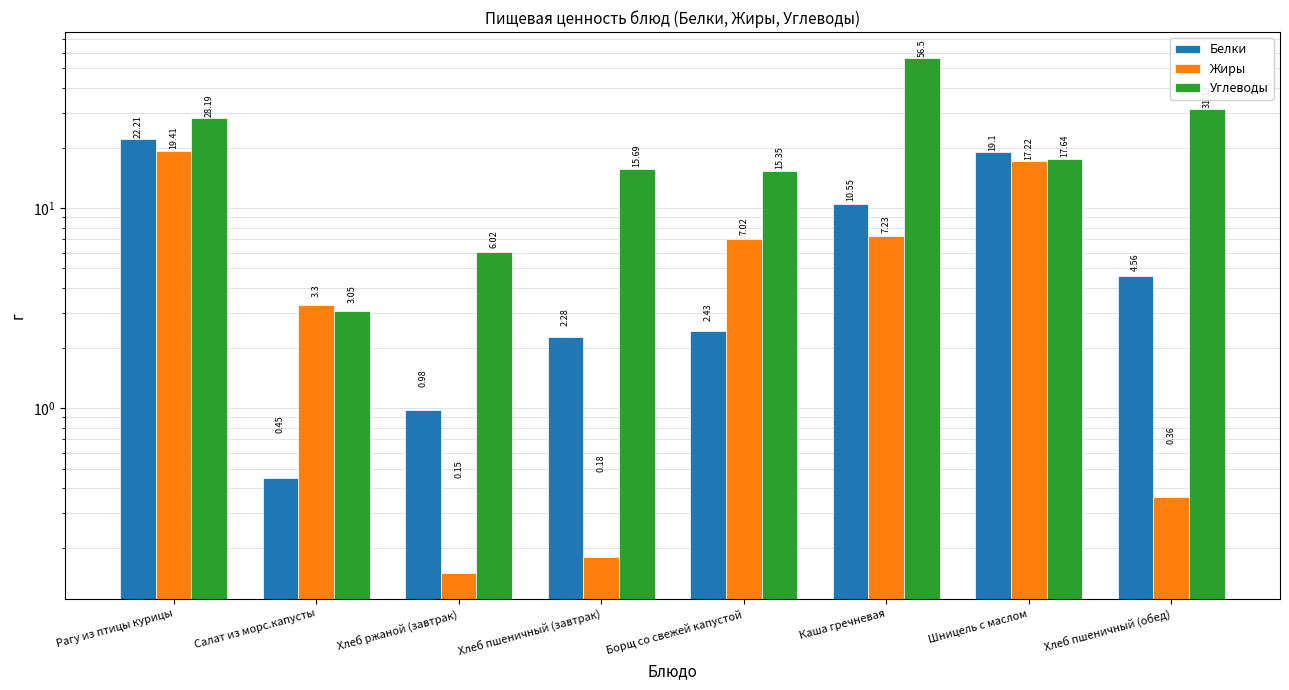

Which series has the widest spread of values?

Углеводы